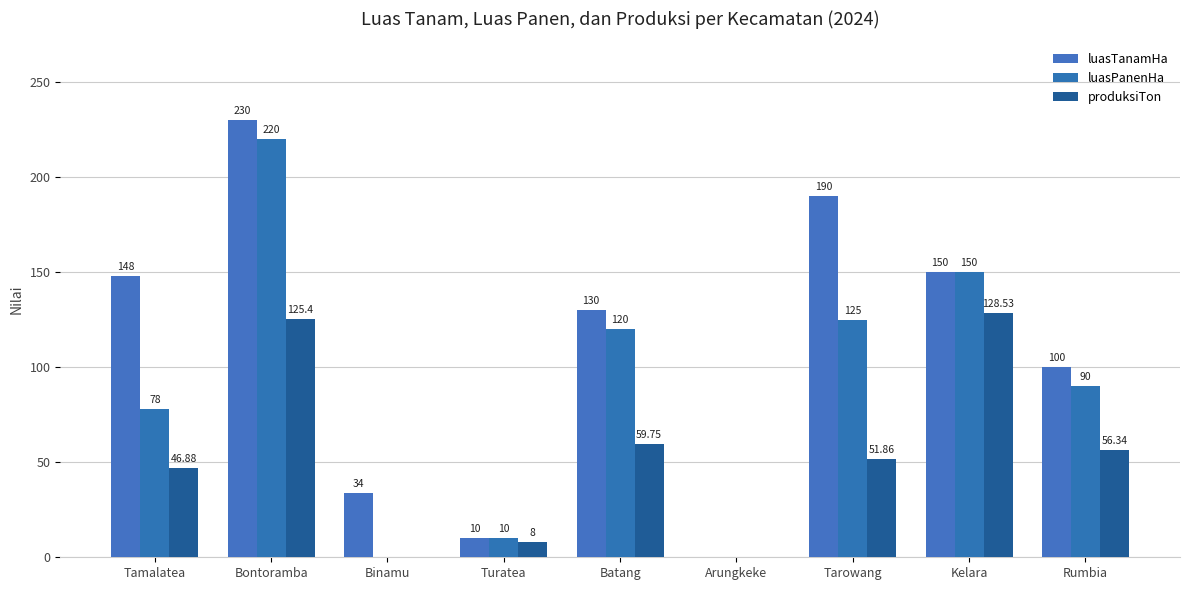

What is the sum of all produksiTon values?

476.8